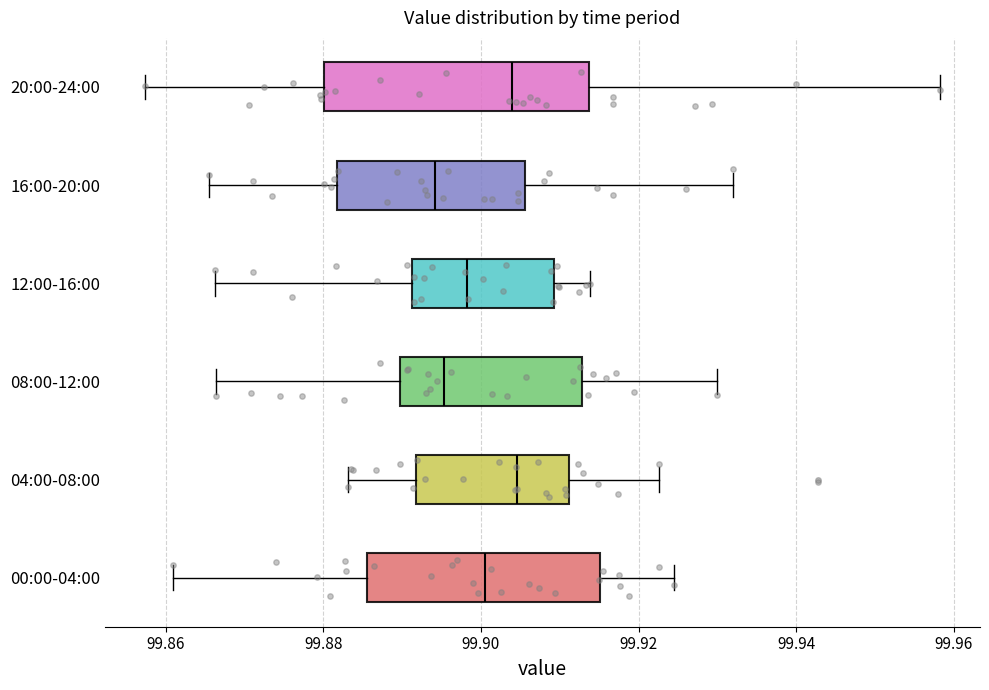

Reading bottom to top, transcribe this box plot: for each box, give where its median line is, the range the box spans, and where its two whiskers end, as read against the x-axis. The values are not printed on the chart, so give them approximately, as read against the axis.

00:00-04:00: median 99.900, box 99.886 to 99.916, whiskers 99.860 to 99.924
04:00-08:00: median 99.904, box 99.892 to 99.912, whiskers 99.884 to 99.922
08:00-12:00: median 99.896, box 99.890 to 99.912, whiskers 99.866 to 99.930
12:00-16:00: median 99.898, box 99.892 to 99.910, whiskers 99.866 to 99.914
16:00-20:00: median 99.894, box 99.882 to 99.906, whiskers 99.866 to 99.932
20:00-24:00: median 99.904, box 99.880 to 99.914, whiskers 99.858 to 99.958